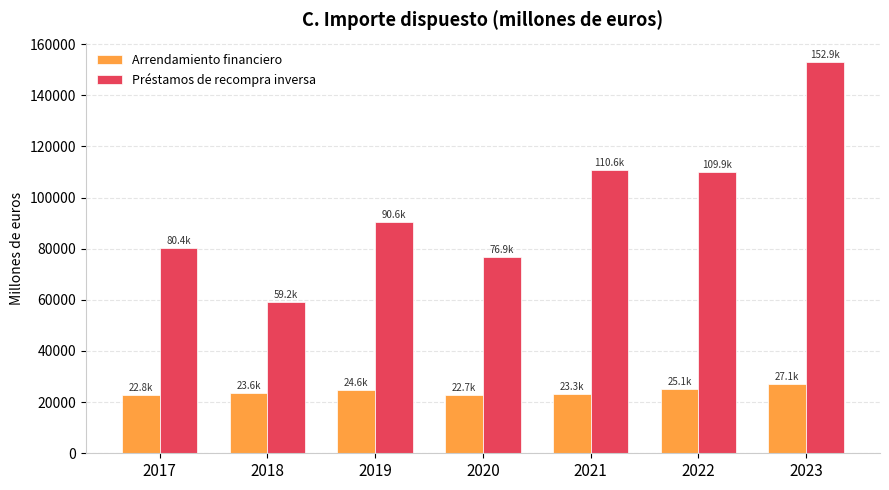

How many data points in Préstamos de recompra inversa are above 90600?

4